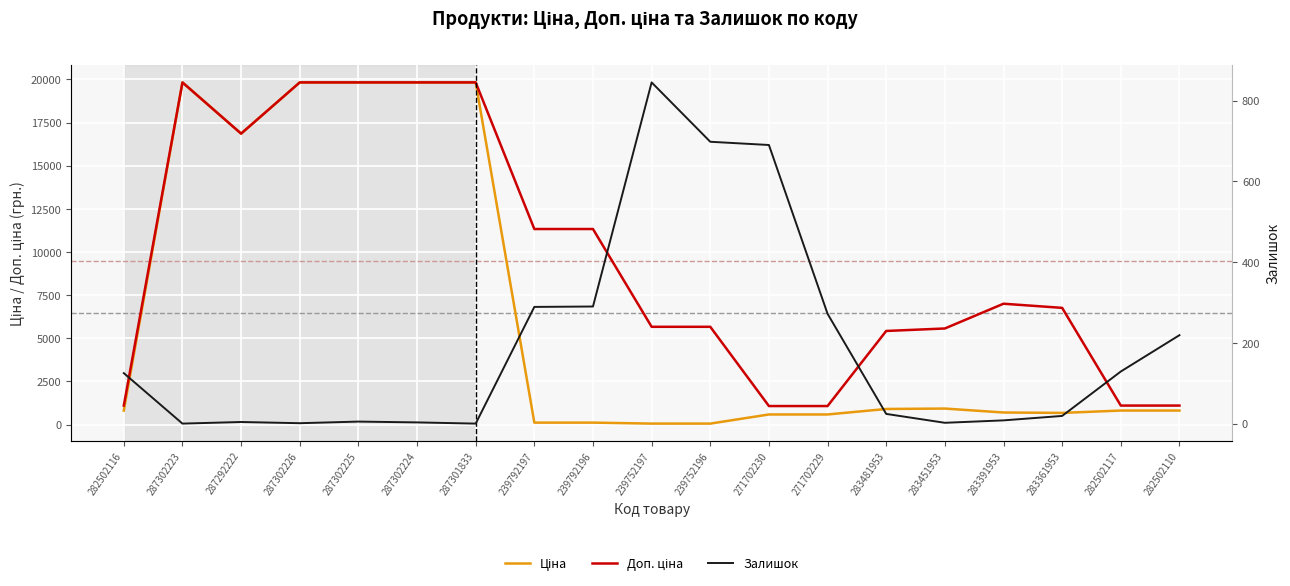

At which category does Ціна reach its first local valley?

287292222